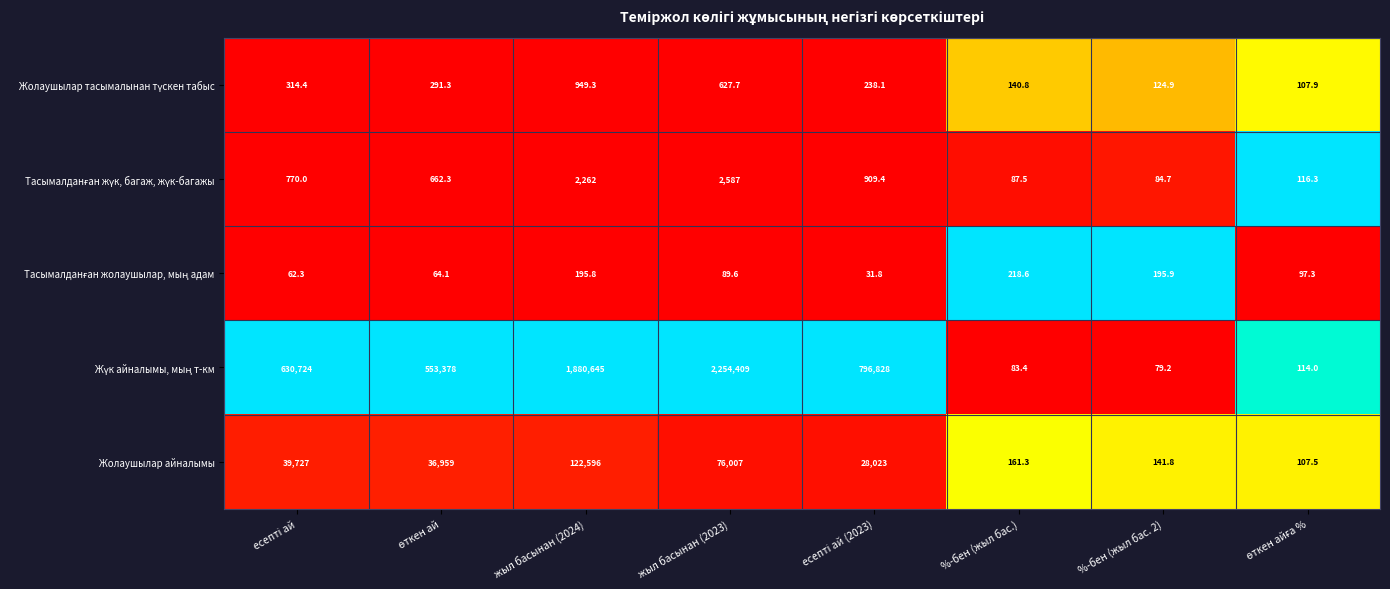

What is the difference between the highest and lowest values at %-бен (жыл бас.)?

135.2